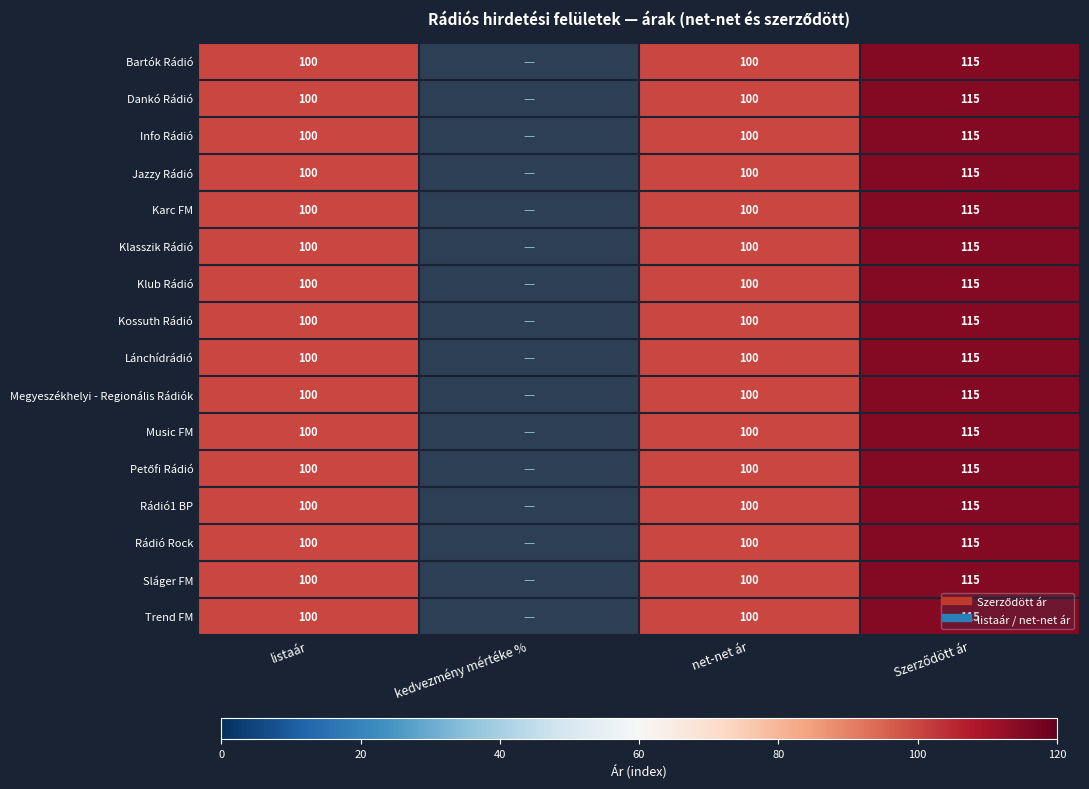

Which category has the lowest value in the Bartók Rádió series?

listaár